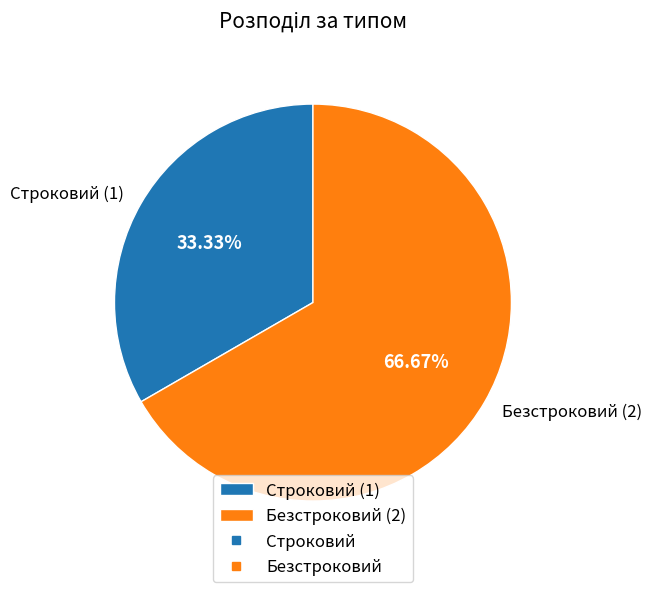

Is it true that Безстроковий is 80% of the pie?

False